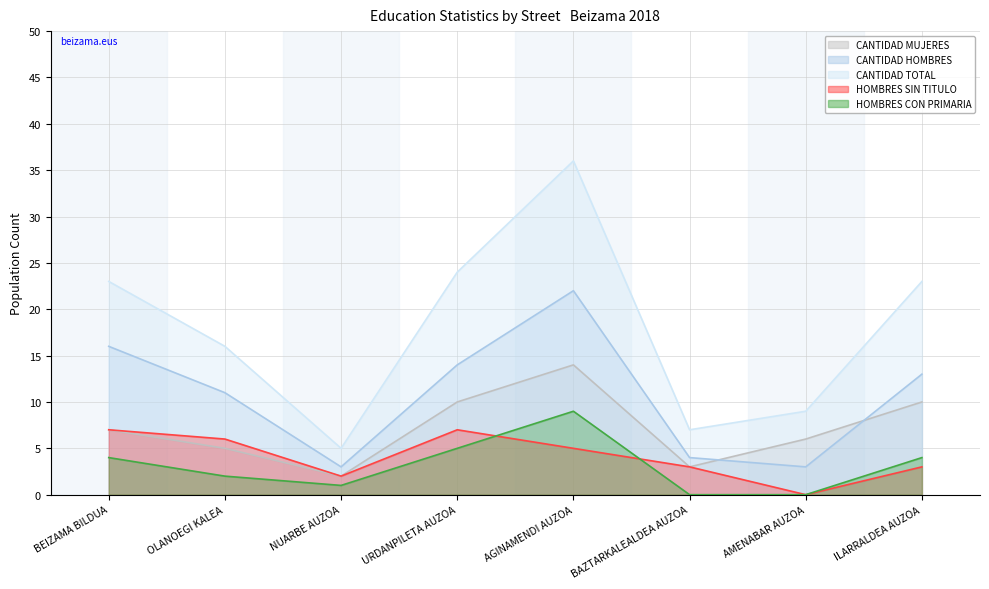

At which label does CANTIDAD HOMBRES reach its minimum?

NUARBE AUZOA